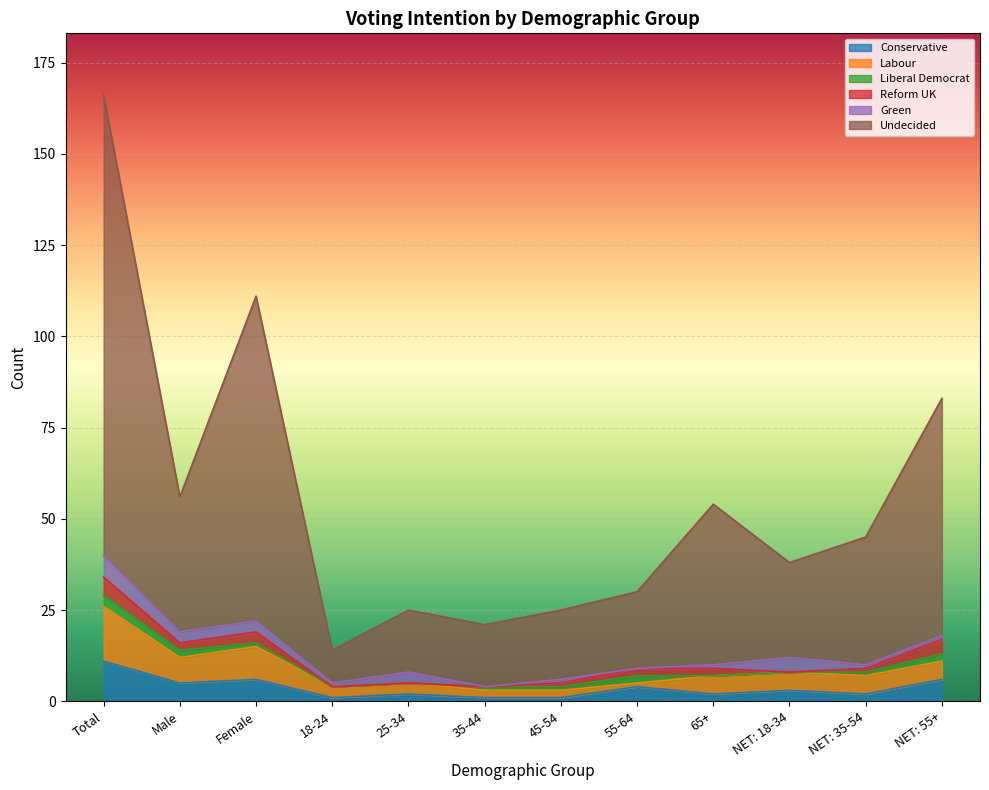

What is the difference between the highest and lowest values at 45-54?

18